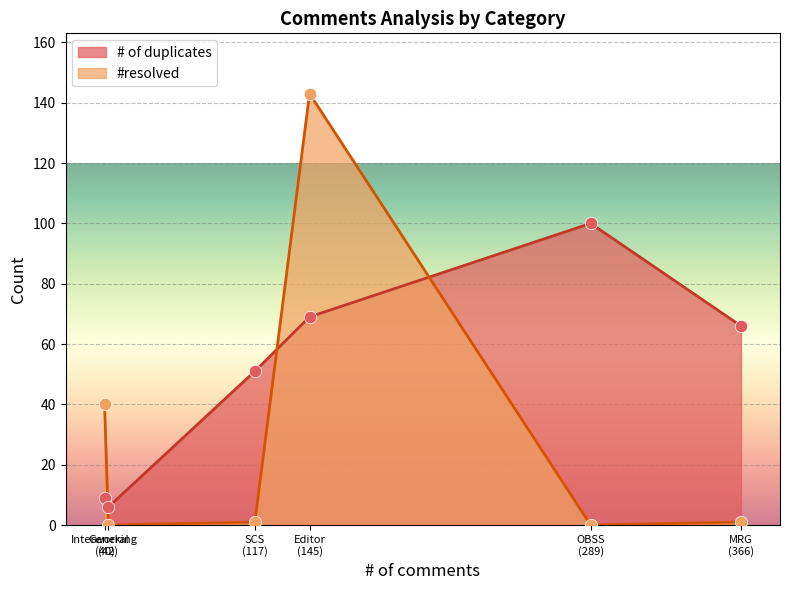

Which series reaches the maximum Y coordinate?

#resolved